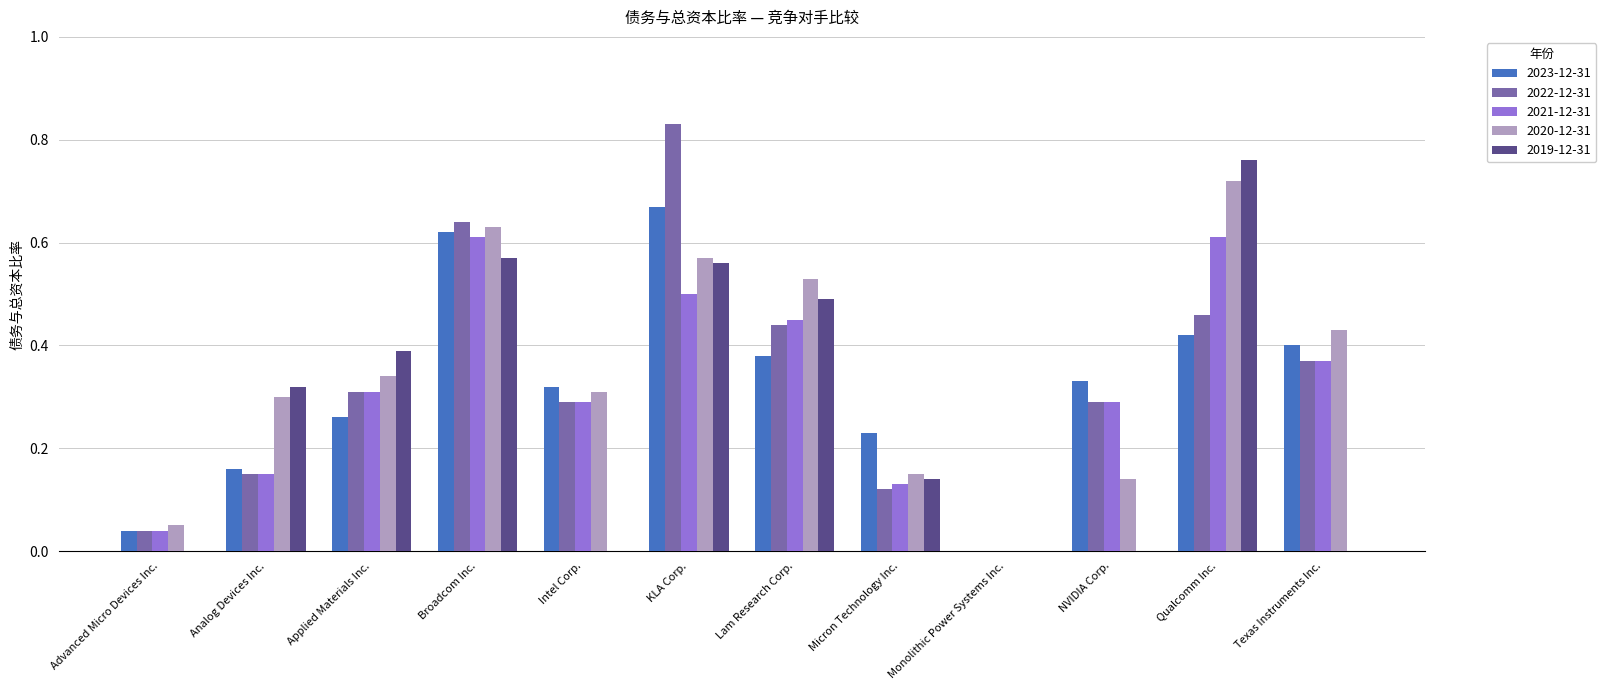

What is the sum of all 2019-12-31 values?

3.2